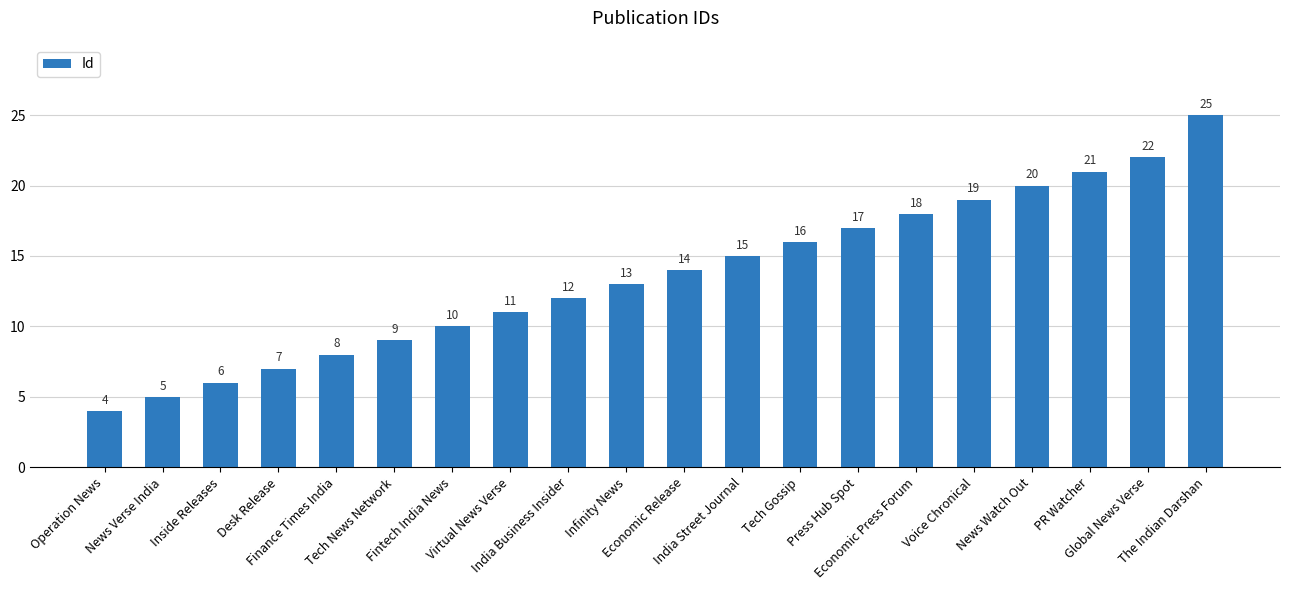

Are the bars horizontal?

No